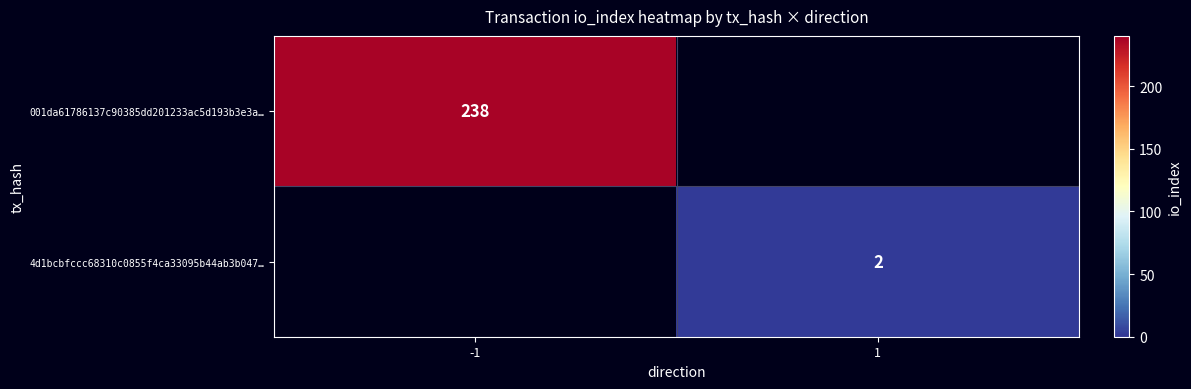

The value of 4d1bcbfccc68310c0855f4ca33095b44ab3b047… at 1 is 0. True or false?

False